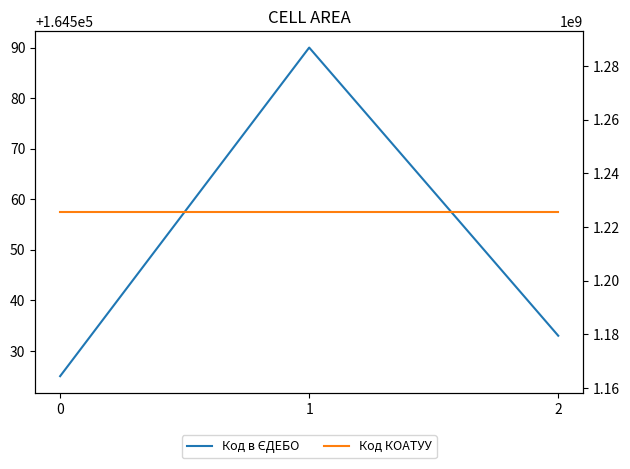

Reading right to left, what are all the values shown in this chart?

Код в ЄДЕБО: 164533	164590	164525
Код КОАТУУ: 1225655100	1225655100	1225655100